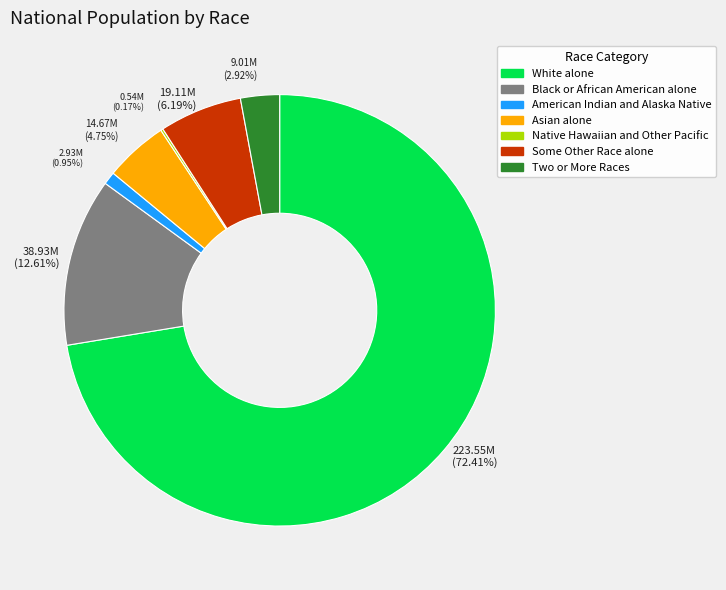

What is the largest slice in the pie chart?

White alone